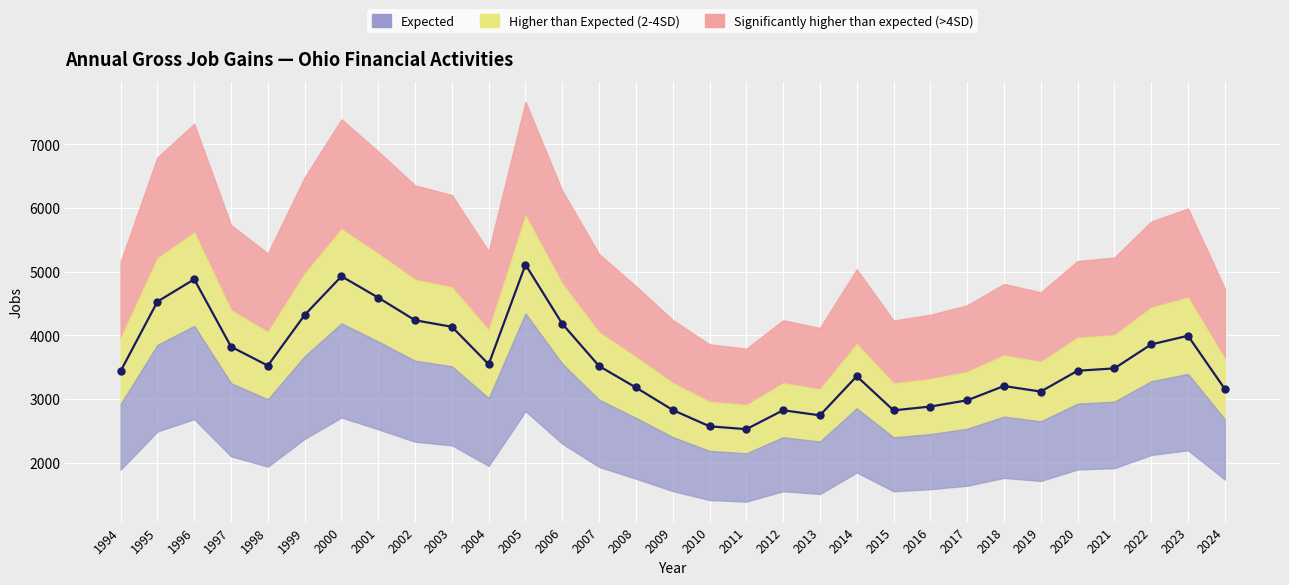

How many interior local valleys (lower than both neighbors) does the data have?

6